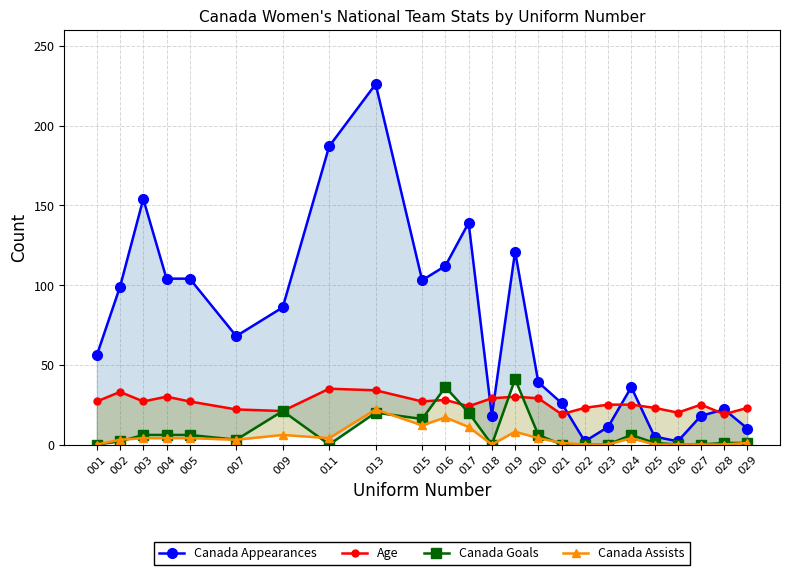

Reading right to left, extract all data points from this chart.

Canada Appearances: 029=10	028=22	027=18	026=2	025=5	024=36	023=11	022=2	021=26	020=39	019=121	018=18	017=139	016=112	015=103	013=226	011=187	009=86	007=68	005=104	004=104	003=154	002=99	001=56
Age: 029=23	028=19	027=25	026=20	025=23	024=25	023=25	022=23	021=19	020=29	019=30	018=29	017=24	016=28	015=27	013=34	011=35	009=21	007=22	005=27	004=30	003=27	002=33	001=27
Canada Goals: 029=1	028=1	027=0	026=0	025=1	024=6	023=0	022=0	021=0	020=6	019=41	018=0	017=20	016=36	015=16	013=20	011=0	009=21	007=3	005=6	004=6	003=6	002=2	001=0
Canada Assists: 029=1	028=0	027=0	026=0	025=0	024=4	023=0	022=0	021=1	020=4	019=8	018=0	017=11	016=17	015=12	013=22	011=4	009=6	007=3	005=4	004=4	003=4	002=3	001=0